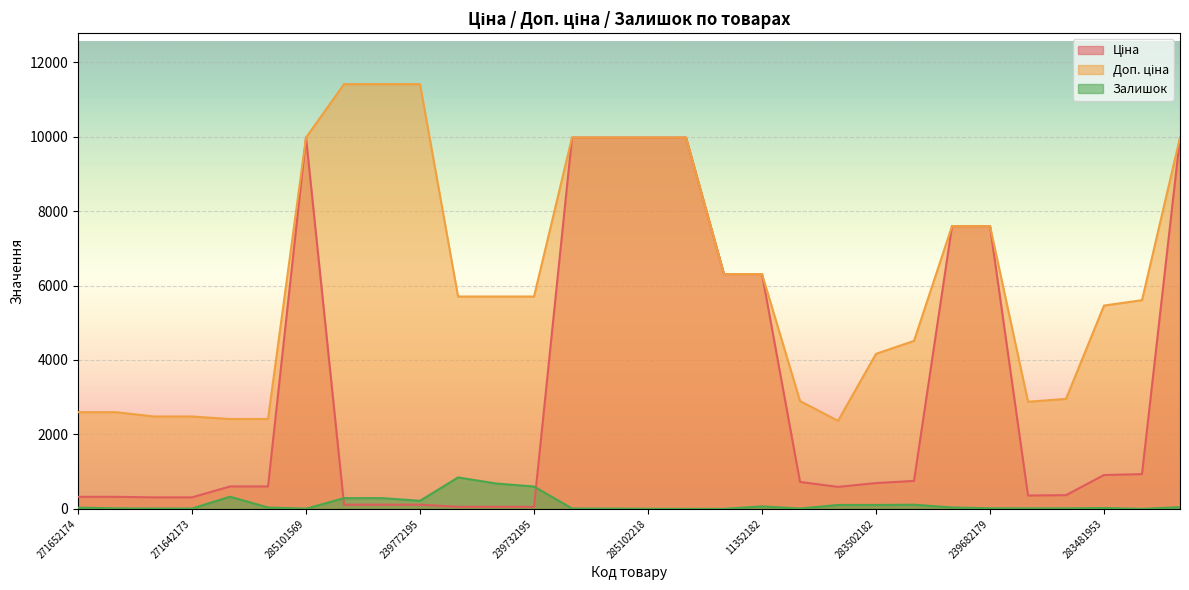

What is the average value of the Доп. ціна series?

6161.5